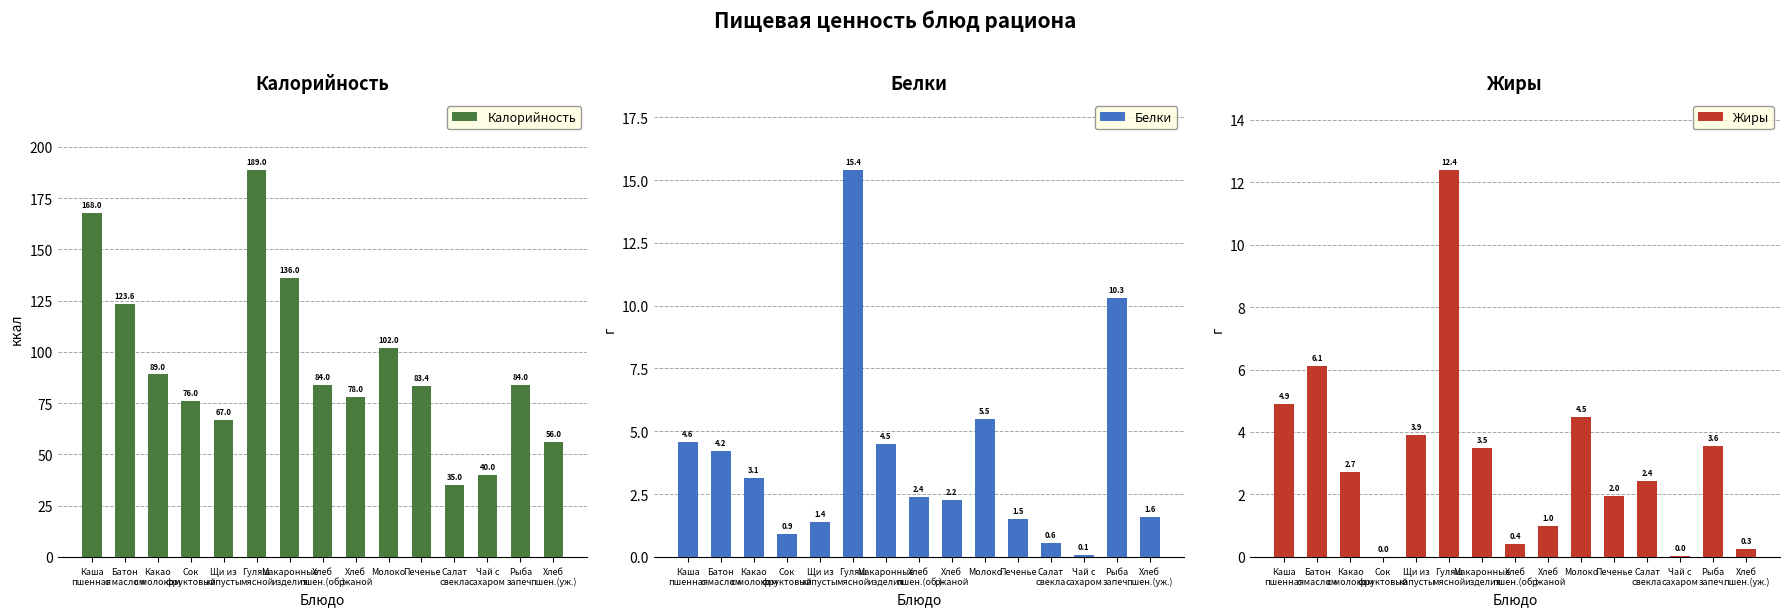

Reading left to right, what are all the values shown in this chart?

Калорийность: Каша
пшенная=168.0	Батон
с маслом=123.6	Какао
с молоком=89.0	Сок
фруктовый=76.0	Щи из
капусты=67.0	Гуляш
мясной=189.0	Макаронные
изделия=136.0	Хлеб
пшен.(об.)=84.0	Хлеб
ржаной=78.0	Молоко=102.0	Печенье=83.4	Салат
свекла=35.0	Чай с
сахаром=40.0	Рыба
запеч.=84.0	Хлеб
пшен.(уж.)=56.0
Белки: Каша
пшенная=4.6	Батон
с маслом=4.2	Какао
с молоком=3.1	Сок
фруктовый=0.9	Щи из
капусты=1.4	Гуляш
мясной=15.4	Макаронные
изделия=4.5	Хлеб
пшен.(об.)=2.4	Хлеб
ржаной=2.2	Молоко=5.5	Печенье=1.5	Салат
свекла=0.6	Чай с
сахаром=0.1	Рыба
запеч.=10.3	Хлеб
пшен.(уж.)=1.6
Жиры: Каша
пшенная=4.9	Батон
с маслом=6.1	Какао
с молоком=2.7	Сок
фруктовый=0.0	Щи из
капусты=3.9	Гуляш
мясной=12.4	Макаронные
изделия=3.5	Хлеб
пшен.(об.)=0.4	Хлеб
ржаной=1.0	Молоко=4.5	Печенье=2.0	Салат
свекла=2.4	Чай с
сахаром=0.0	Рыба
запеч.=3.6	Хлеб
пшен.(уж.)=0.3